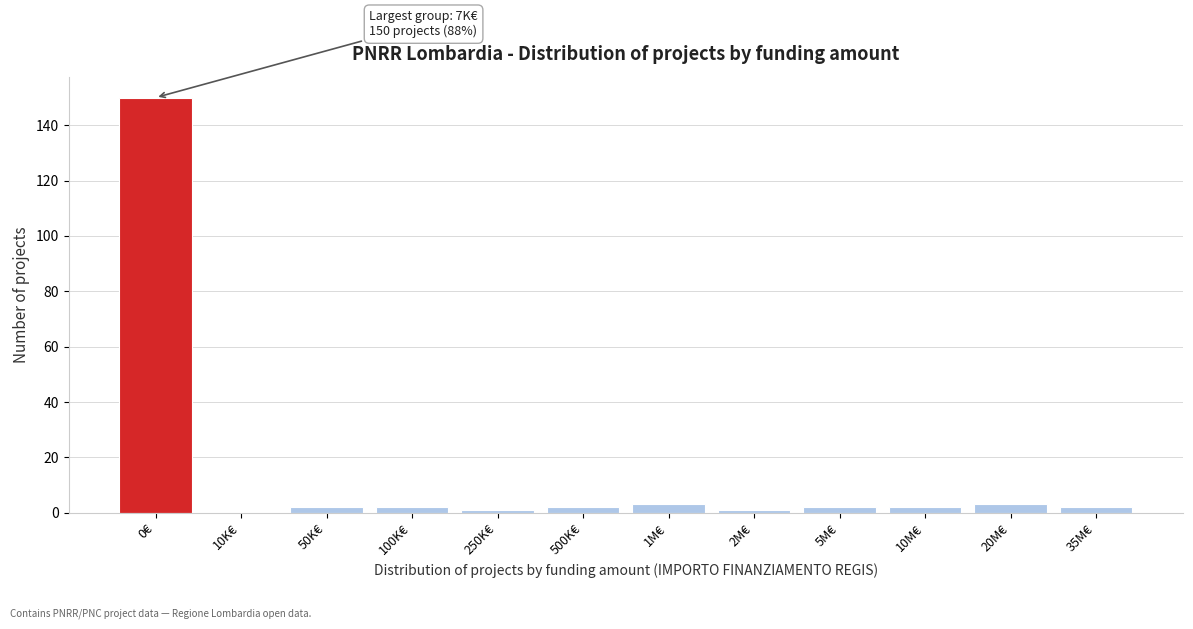

Reading left to right, list all the values displayed in this chart.

0€=150	10K€=0	50K€=2	100K€=2	250K€=1	500K€=2	1M€=3	2M€=1	5M€=2	10M€=2	20M€=3	35M€=2